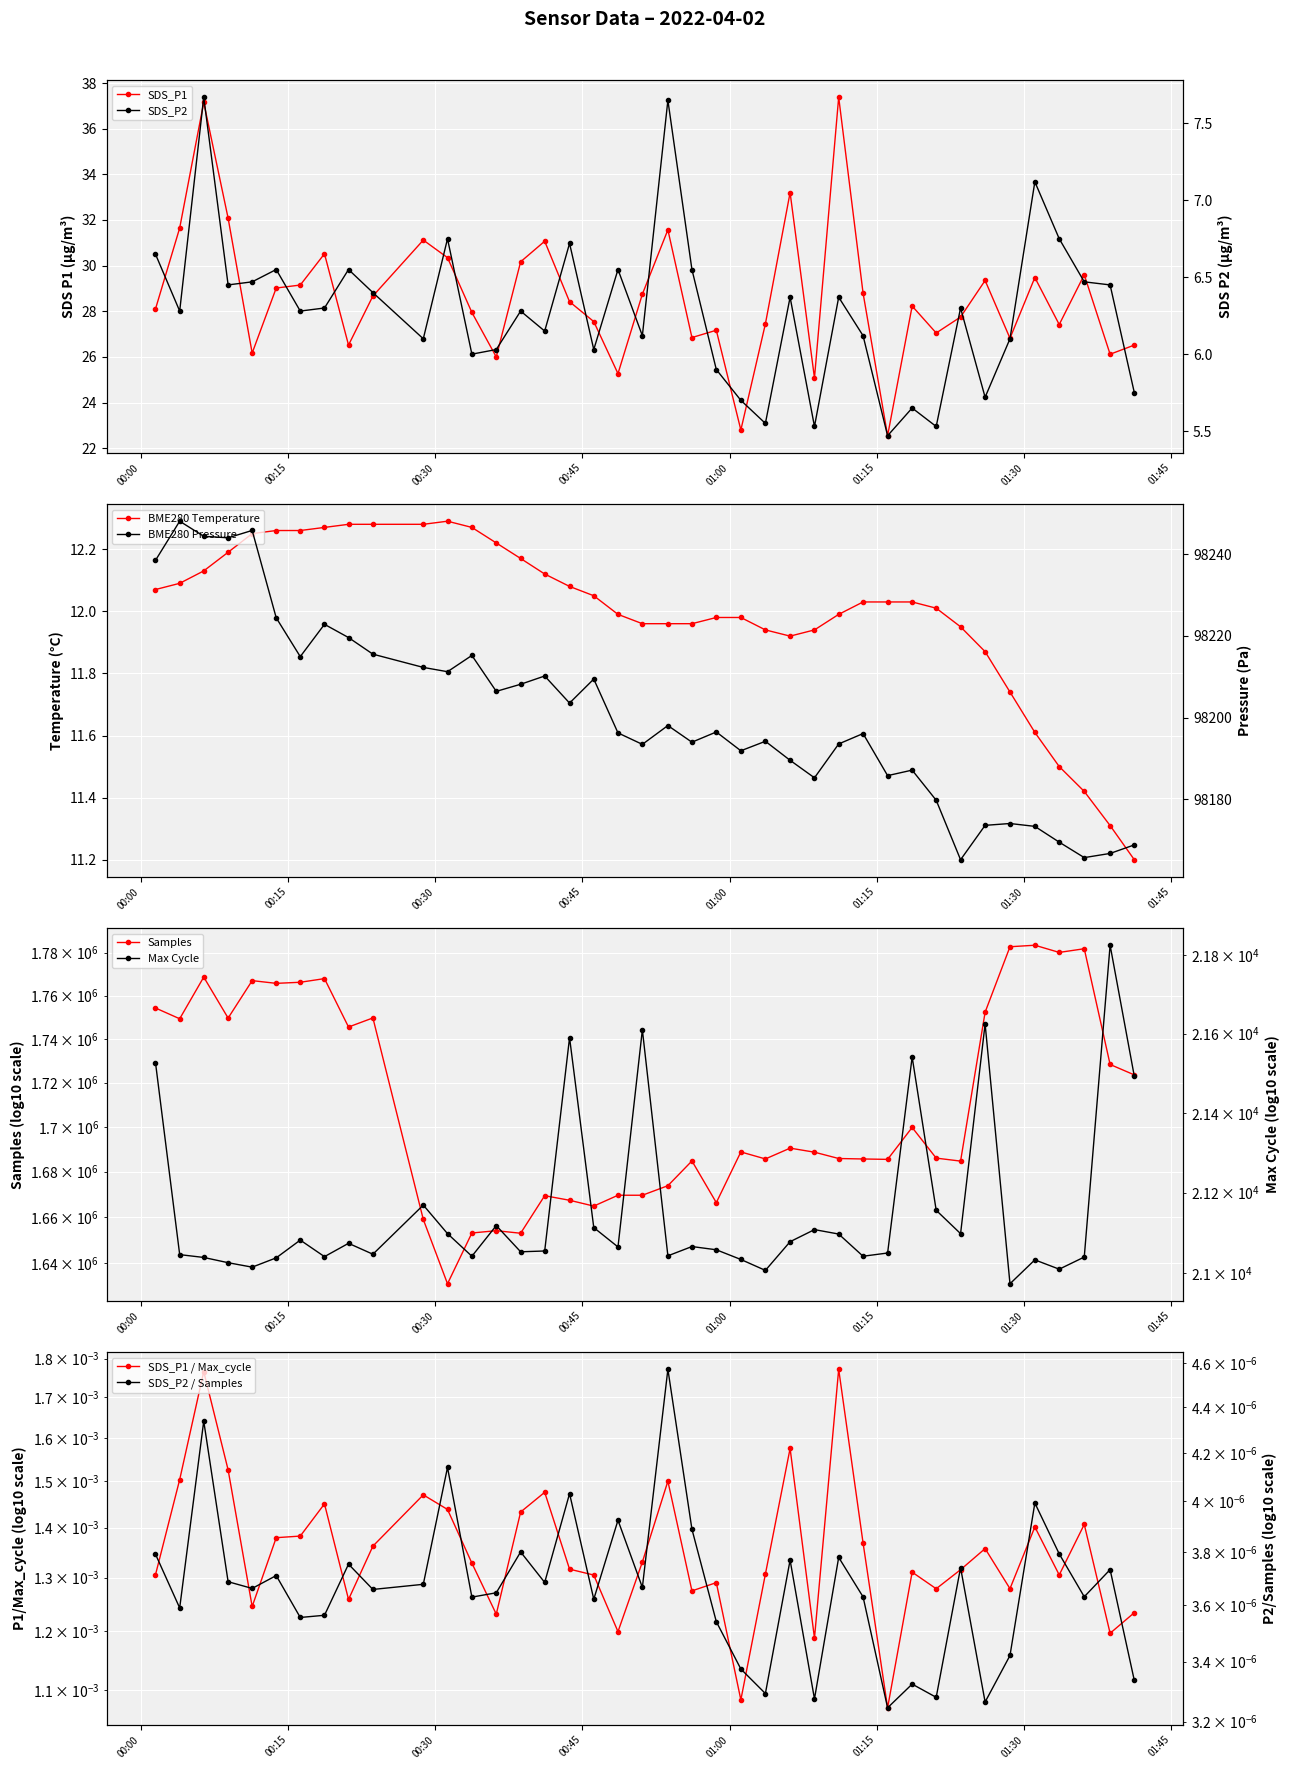

Is it true that SDS_P2 equals 8.6 at 17?

False